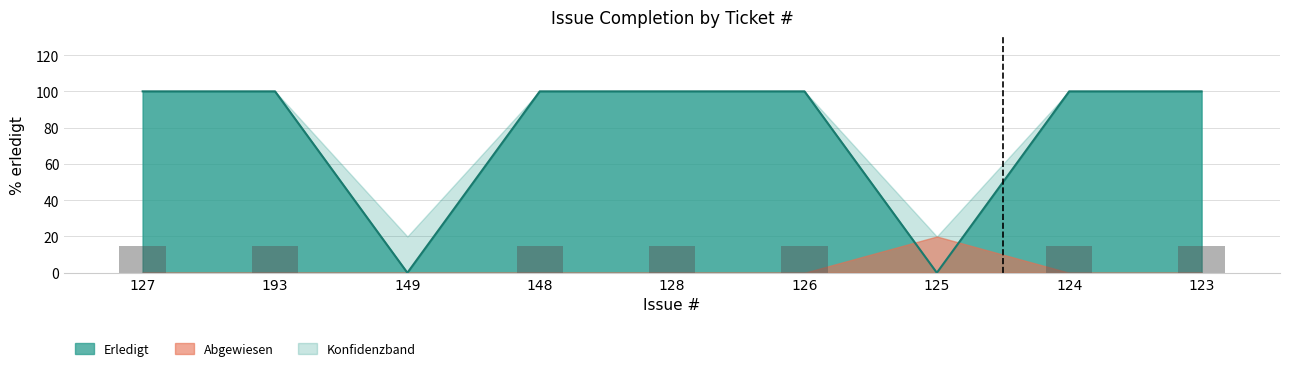

List the labels in order of upper_band value, largest first.

127, 193, 148, 128, 126, 124, 123, 149, 125